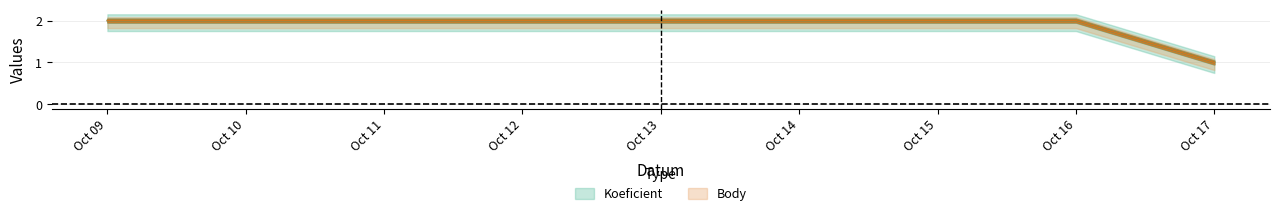

The value of Body at 2021-10-17 is 1. True or false?

False